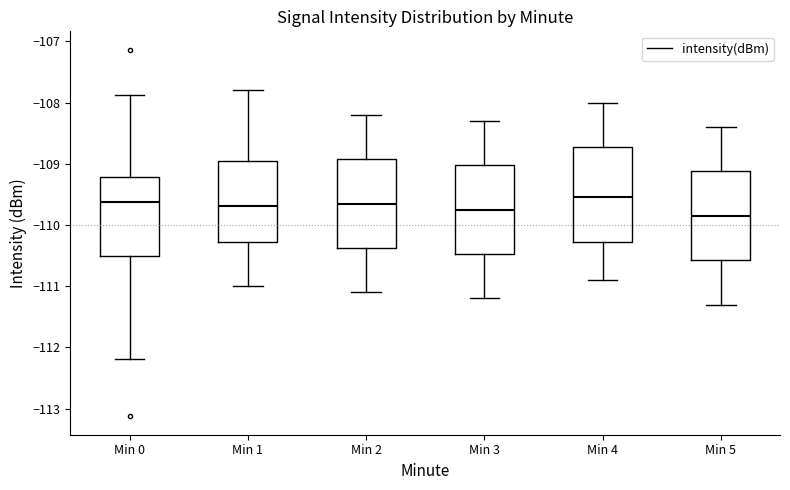

Reading left to right, transcribe this box plot: for each box, give where its median line is, the range the box spans, and where its two whiskers end, as read against the y-axis. The values are not printed on the chart, so give them approximately, as read against the axis.

Min 0: median -109.6, box -110.5 to -109.2, whiskers -112.2 to -107.9
Min 1: median -109.7, box -110.3 to -108.9, whiskers -111.0 to -107.8
Min 2: median -109.6, box -110.4 to -108.9, whiskers -111.1 to -108.2
Min 3: median -109.7, box -110.5 to -109.0, whiskers -111.2 to -108.3
Min 4: median -109.5, box -110.3 to -108.7, whiskers -110.9 to -108.0
Min 5: median -109.8, box -110.6 to -109.1, whiskers -111.3 to -108.4